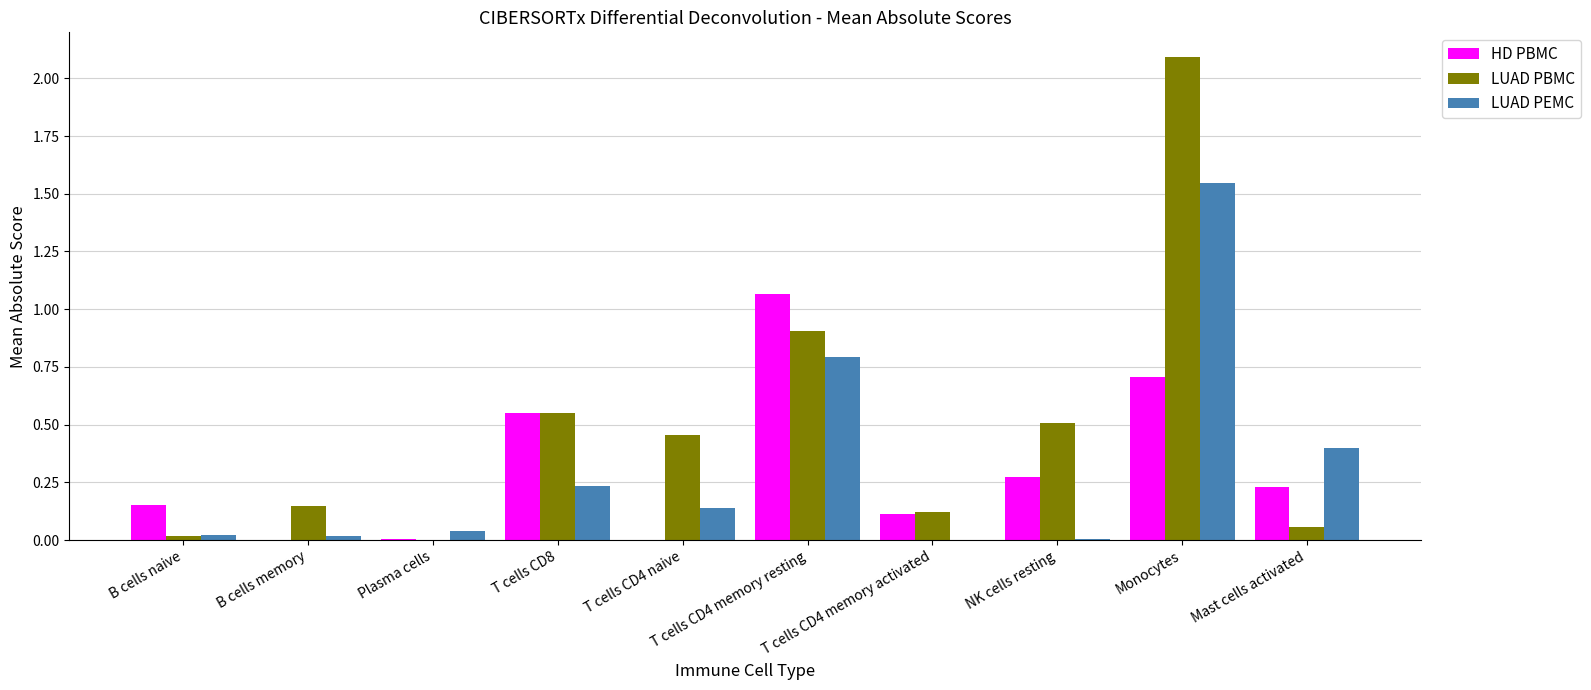

How many groups of bars are there?

10